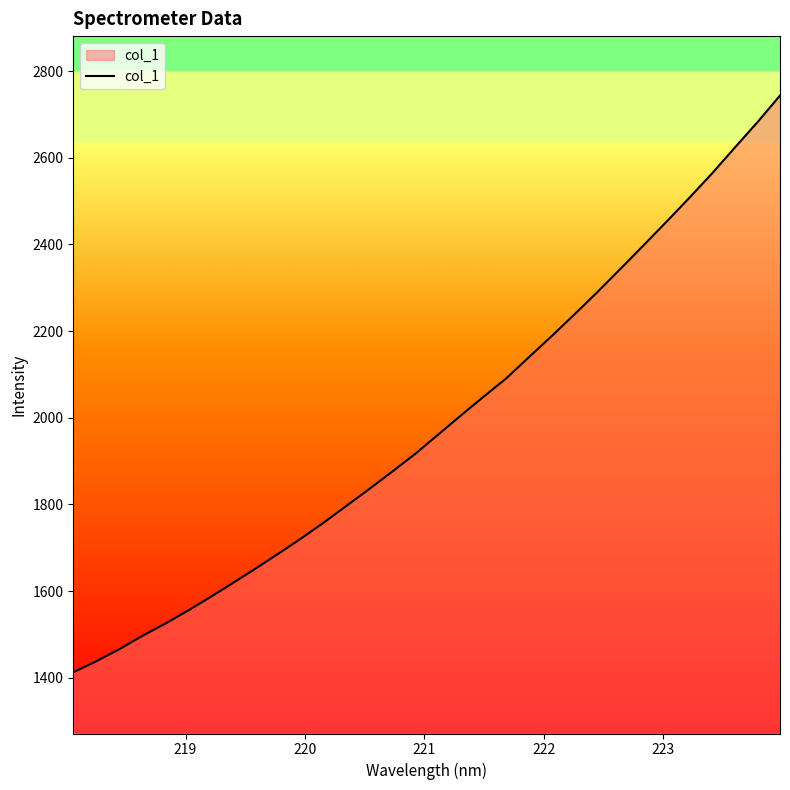

What is the greatest value displayed?

2743.7